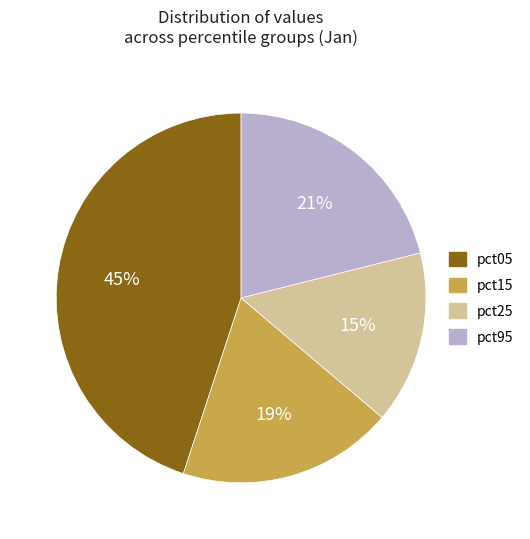

Is there a majority slice in this chart?

No